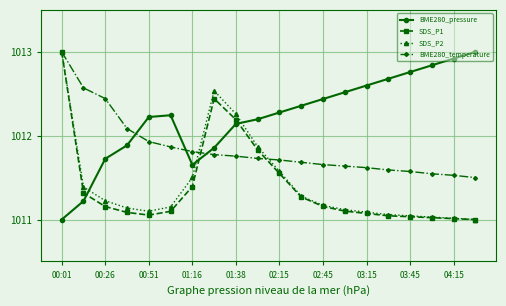

How many intersections are there between SDS_P2 and BME280_pressure?

3